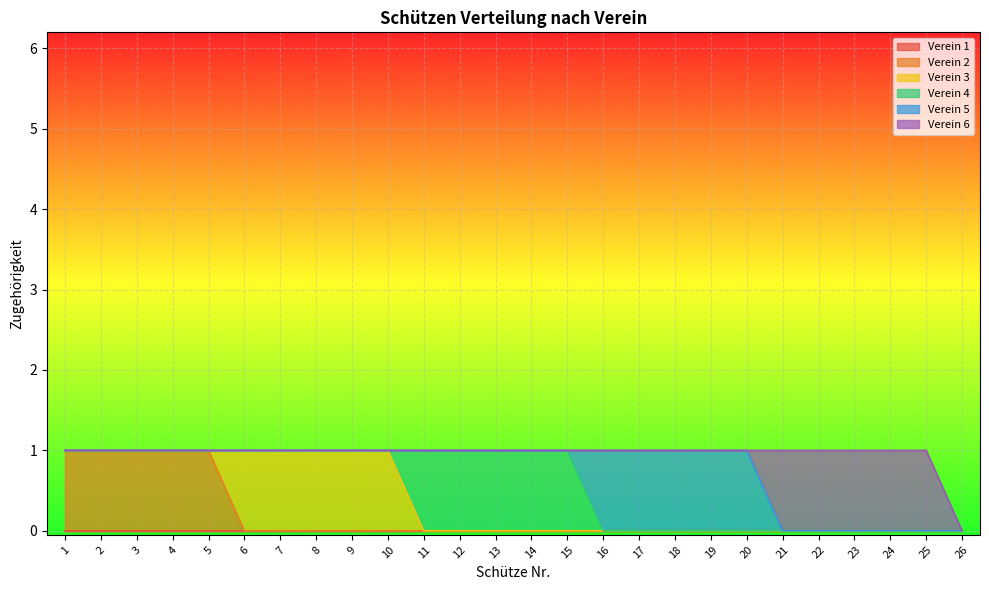

True or false: Verein 2 and Verein 4 intersect in this chart.

False